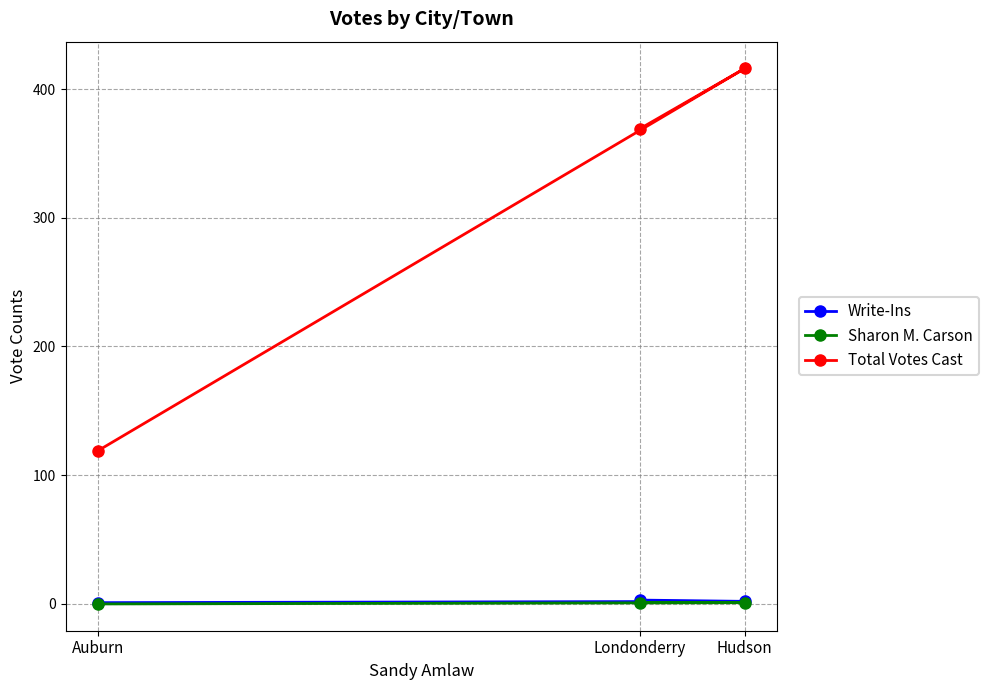

The Sharon M. Carson series shows 0 at Hudson. True or false?

False